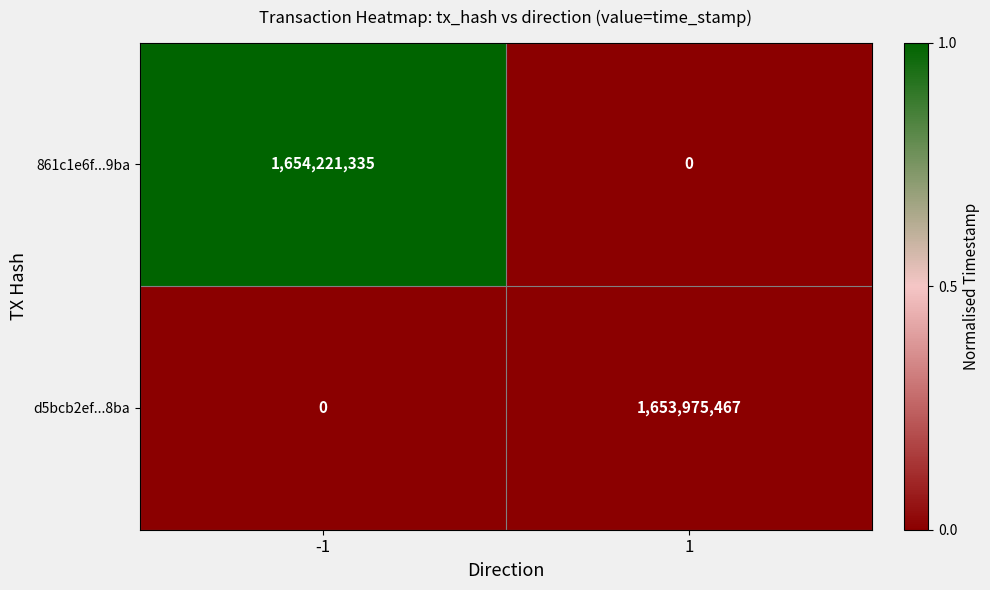

List the labels in order of d5bcb2ef...8ba value, smallest first.

-1, 1